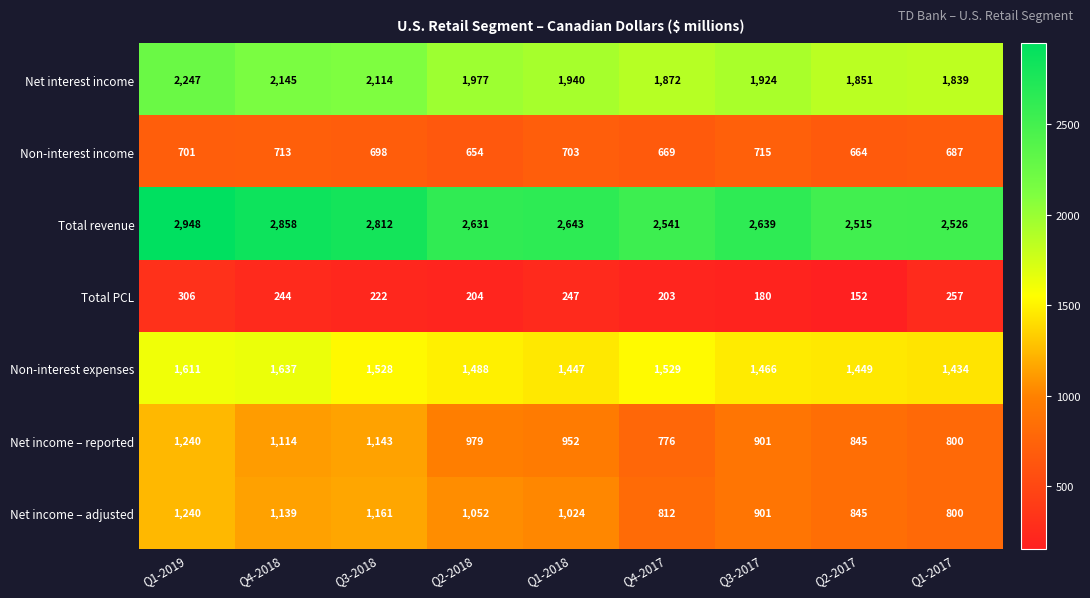

What is the sum of the Non-interest income values at Q3-2018 and Q3-2017?

1413